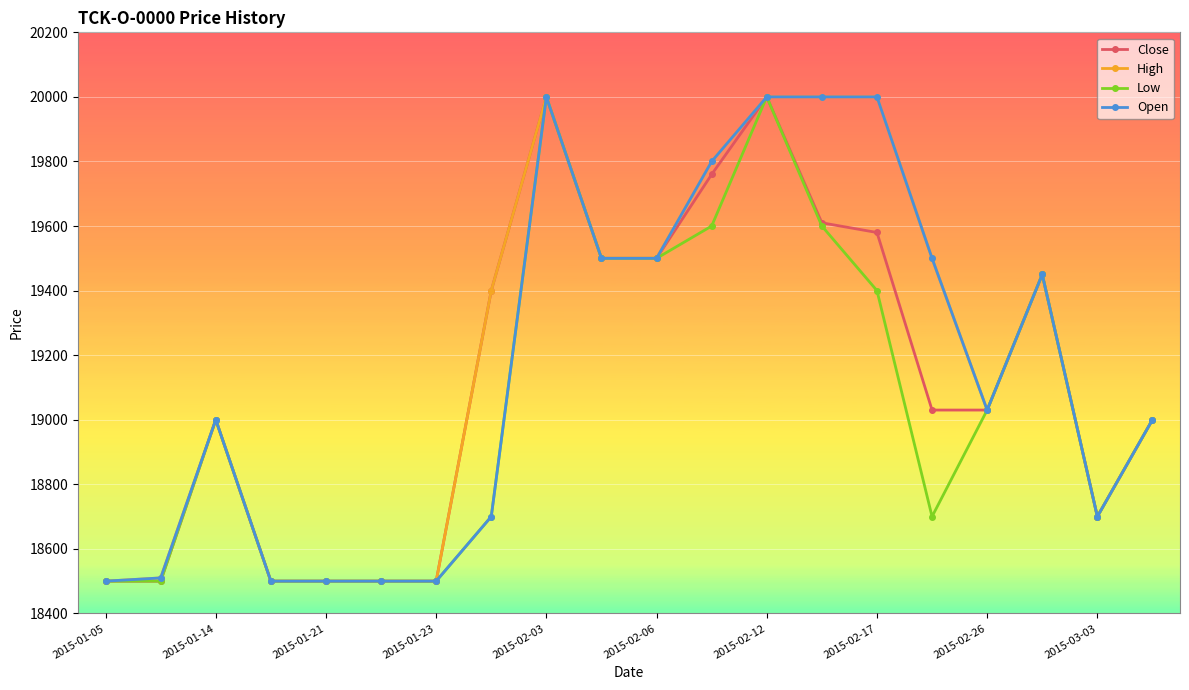

True or false: Close has more than 2 interior local peaks.

True